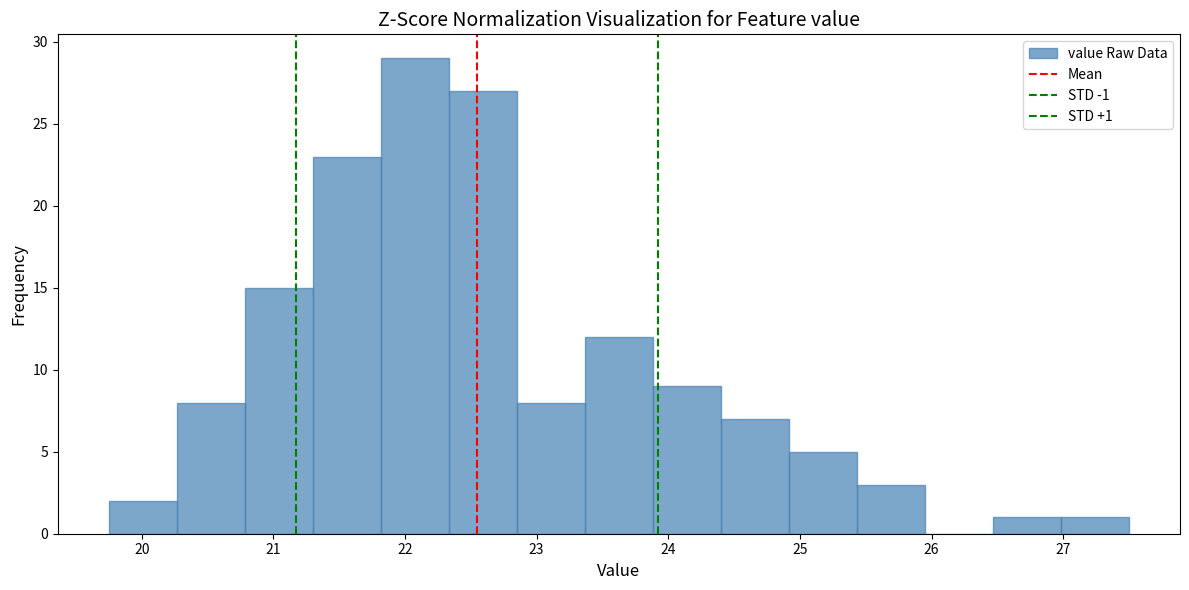

Over which range of the x-axis is the bar tallest?

21.8 to 22.3